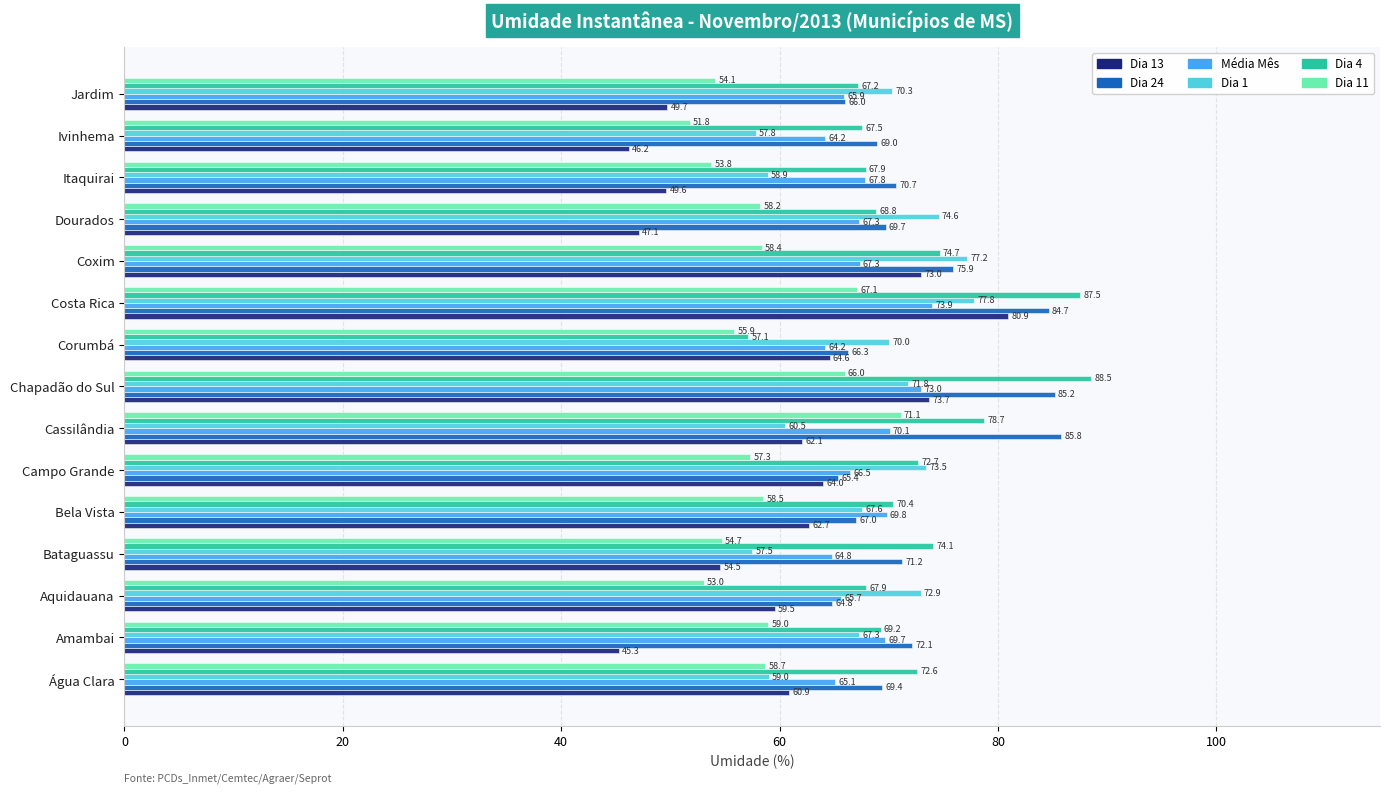

At which category is the sum across all series the highest?

Costa Rica